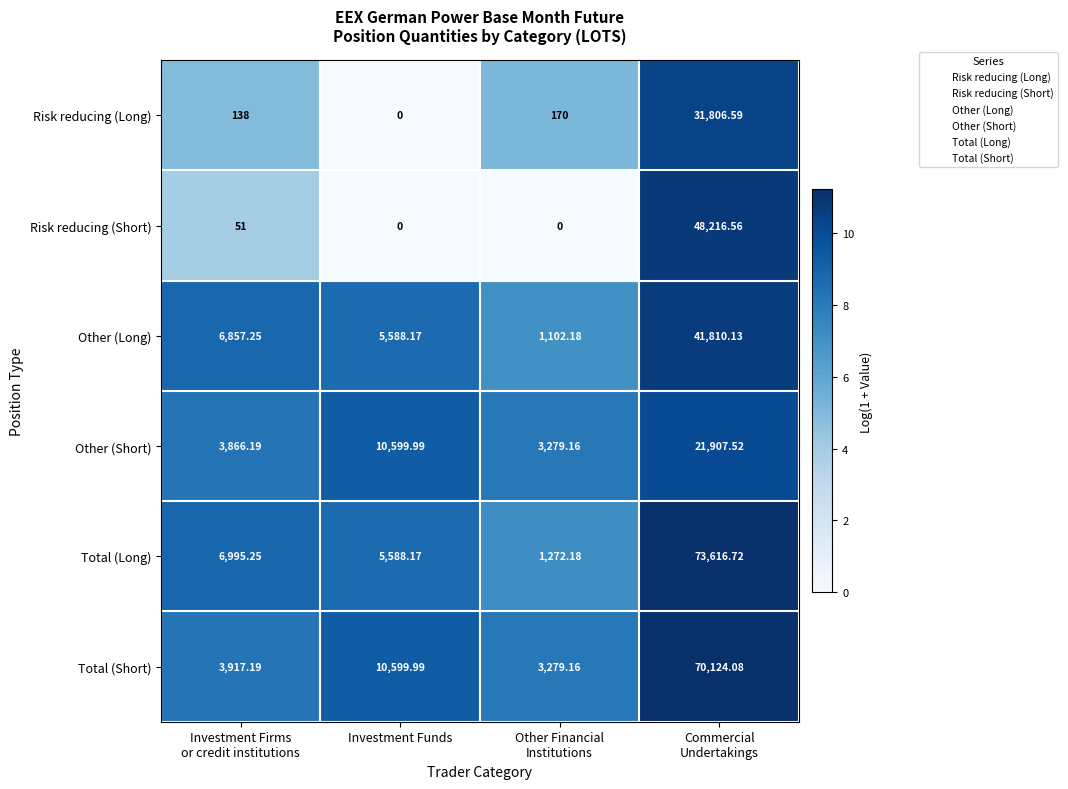

Where does the Total (Short) series first go above 10599?

Investment Funds